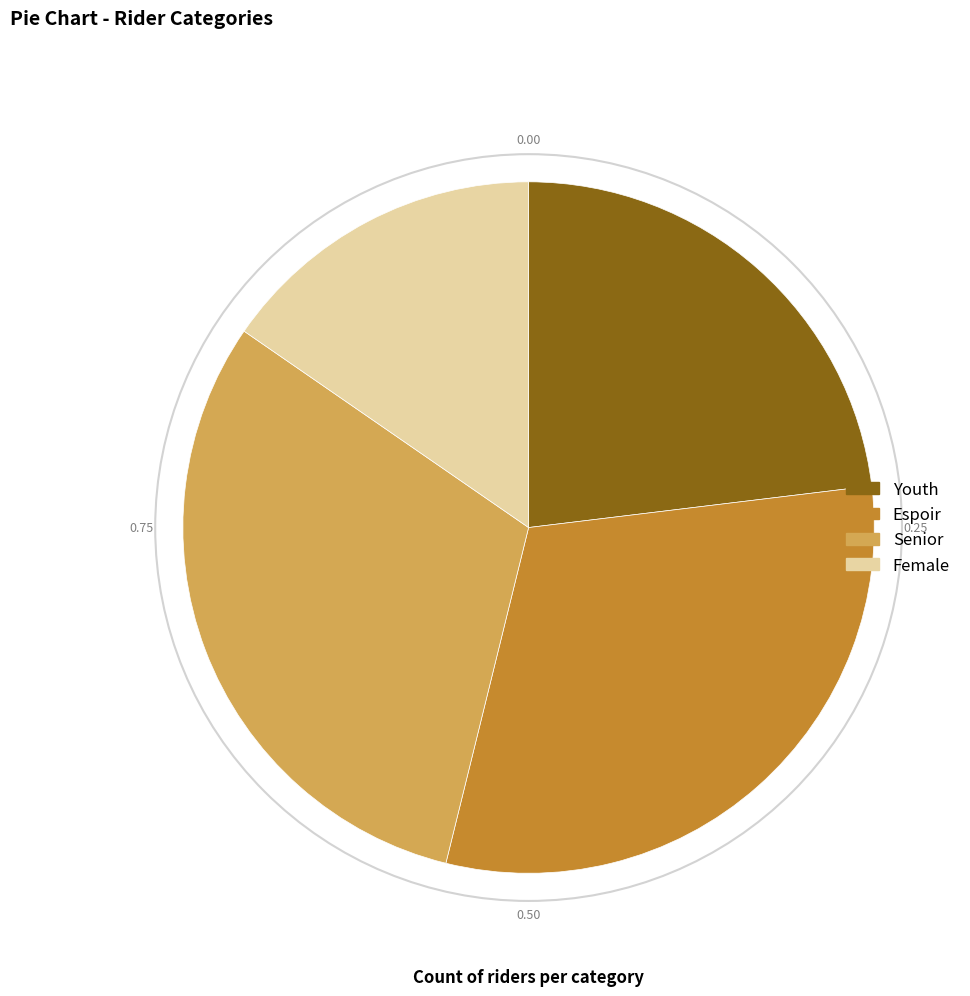

Is it true that Espoir is 31% of the pie?

True